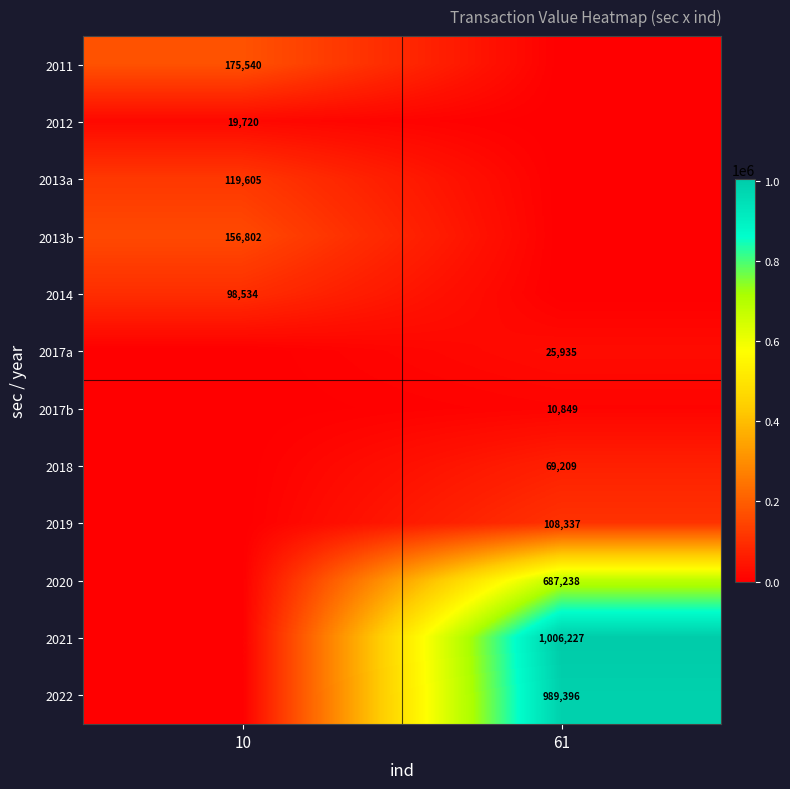

The value of 2013a at 10 is 119605. True or false?

True